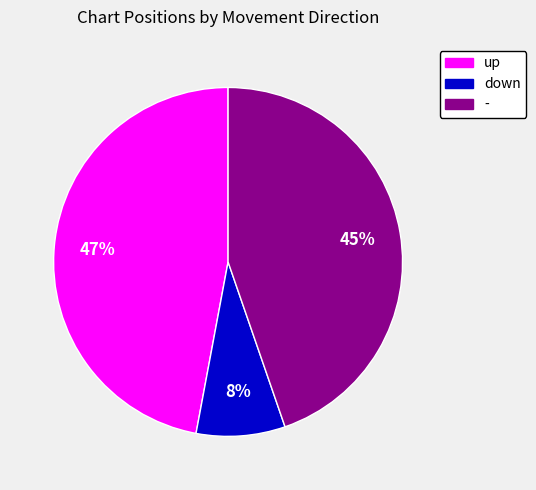

How many segments does this pie chart have?

3